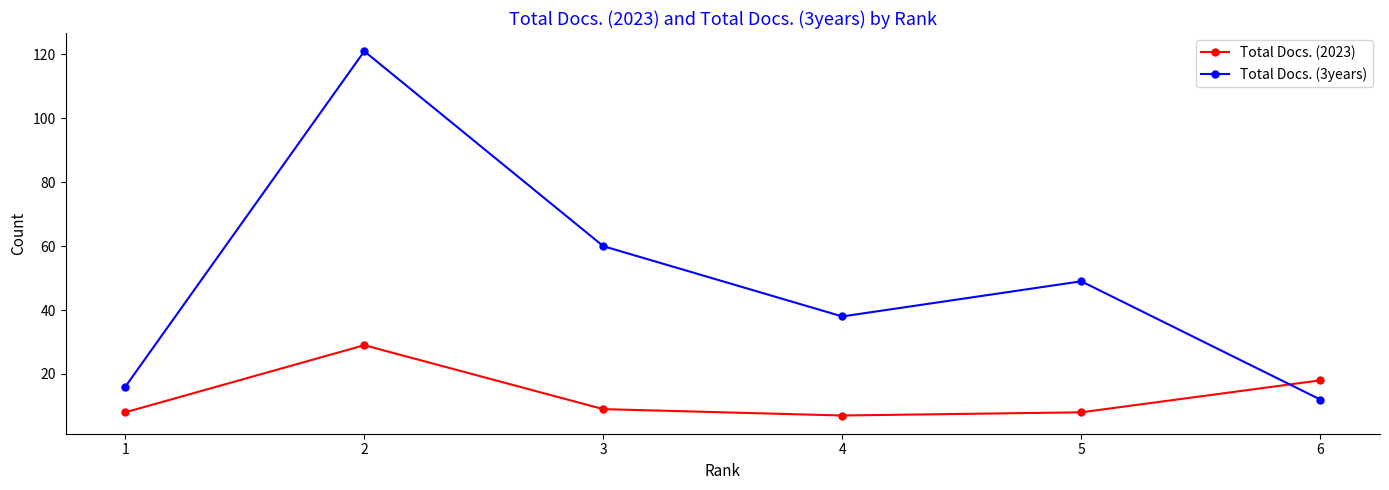

Which category has the highest value in the Total Docs. (3years) series?

2